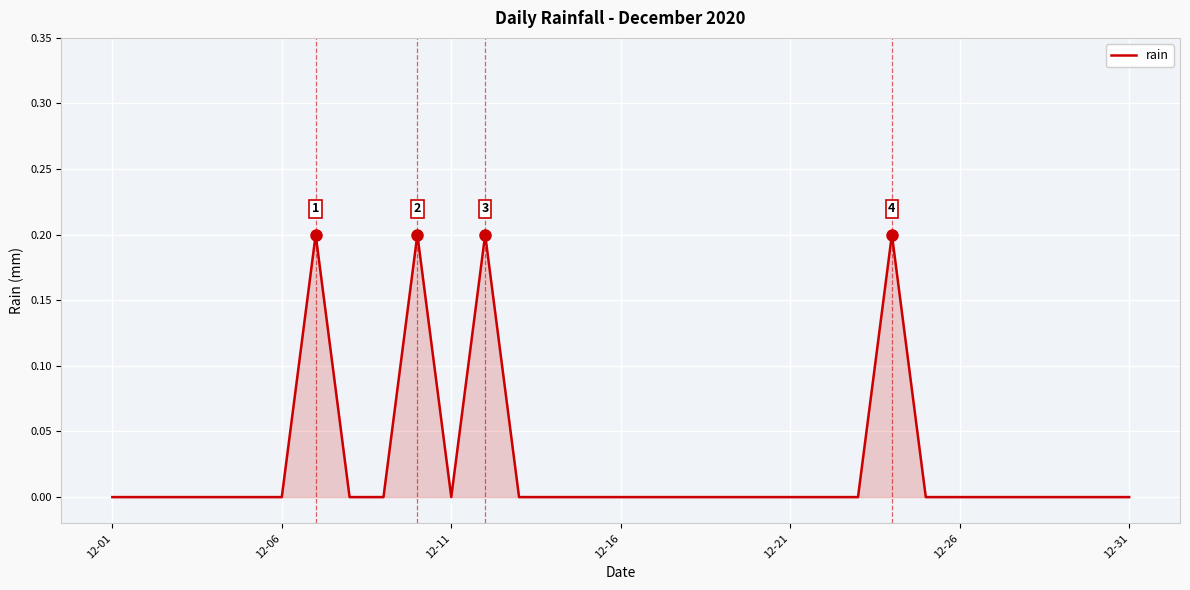

What is the sum of all values?

0.8